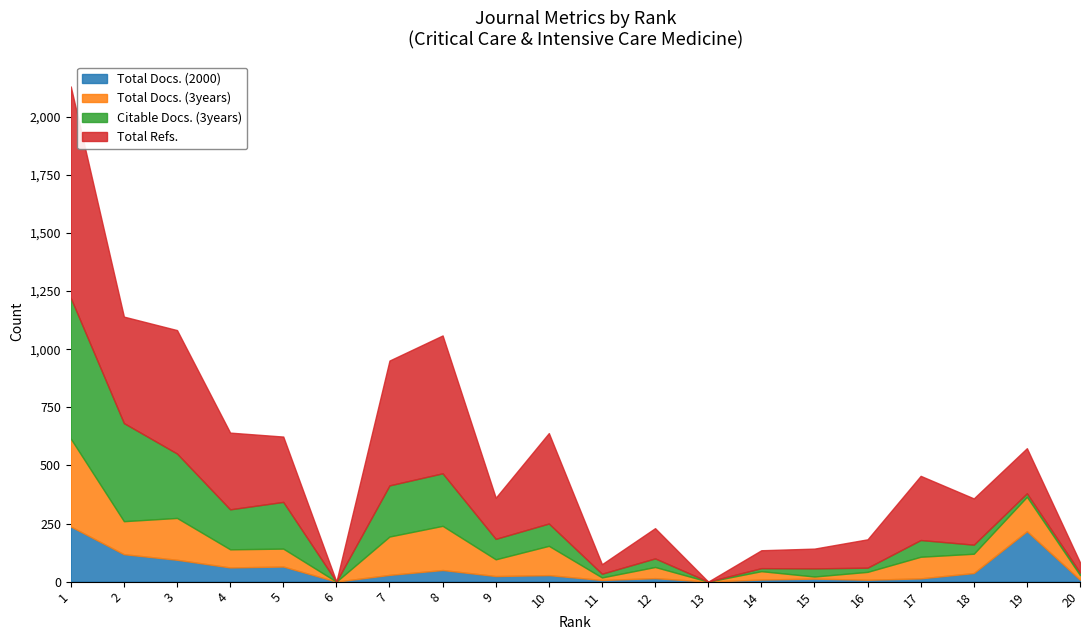

What is the spread (max minus min) of values at 14?

68